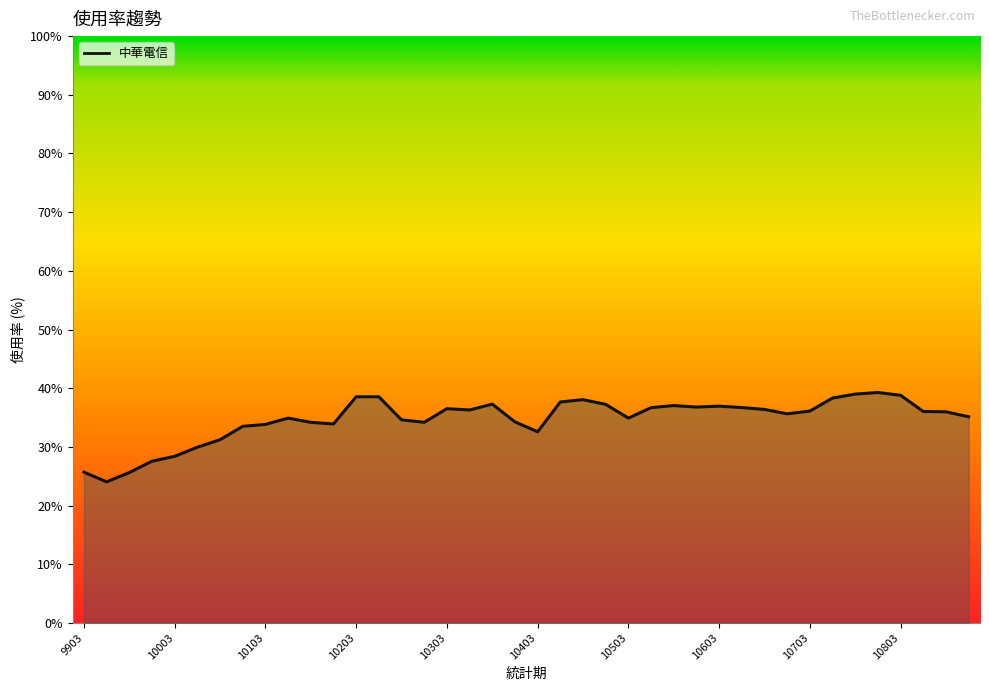

What is the smallest value displayed?

24.0